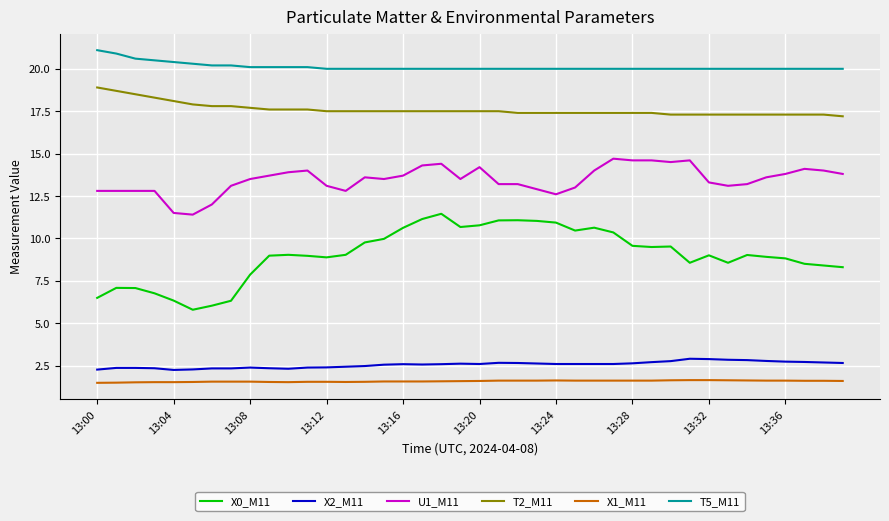

True or false: X2_M11 and T5_M11 cross at least once.

False